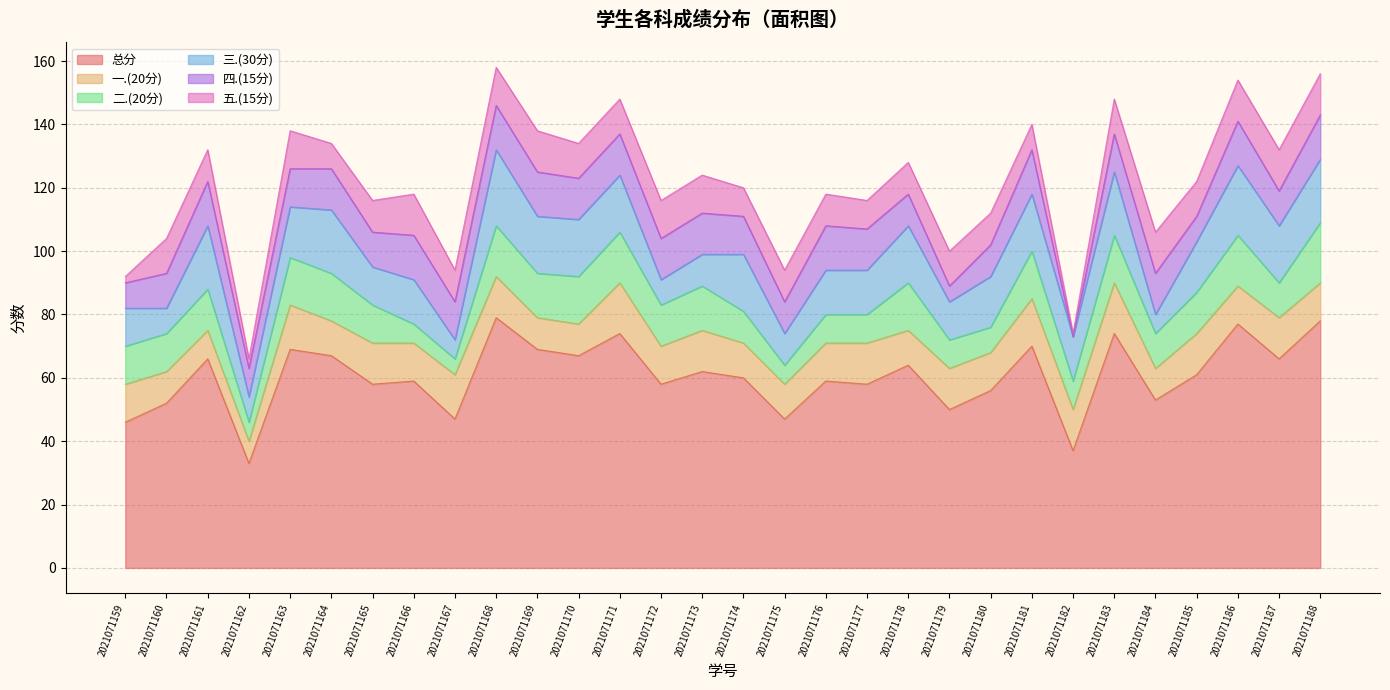

Where is 总分 nearest to the value 56?

2021071180